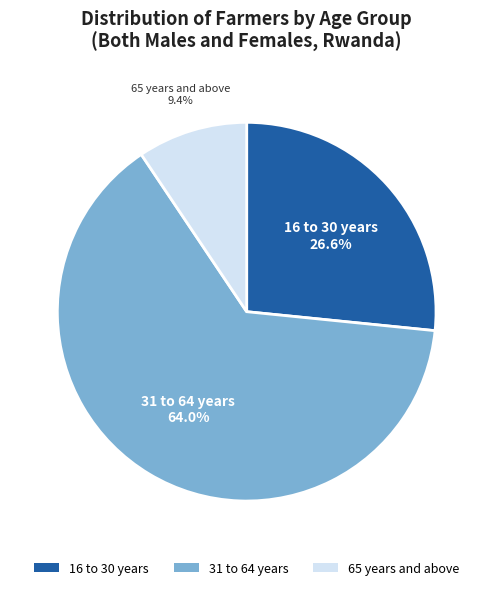

What is the ratio of the value at 31 to 64 years to the value at 16 to 30 years?

2.4